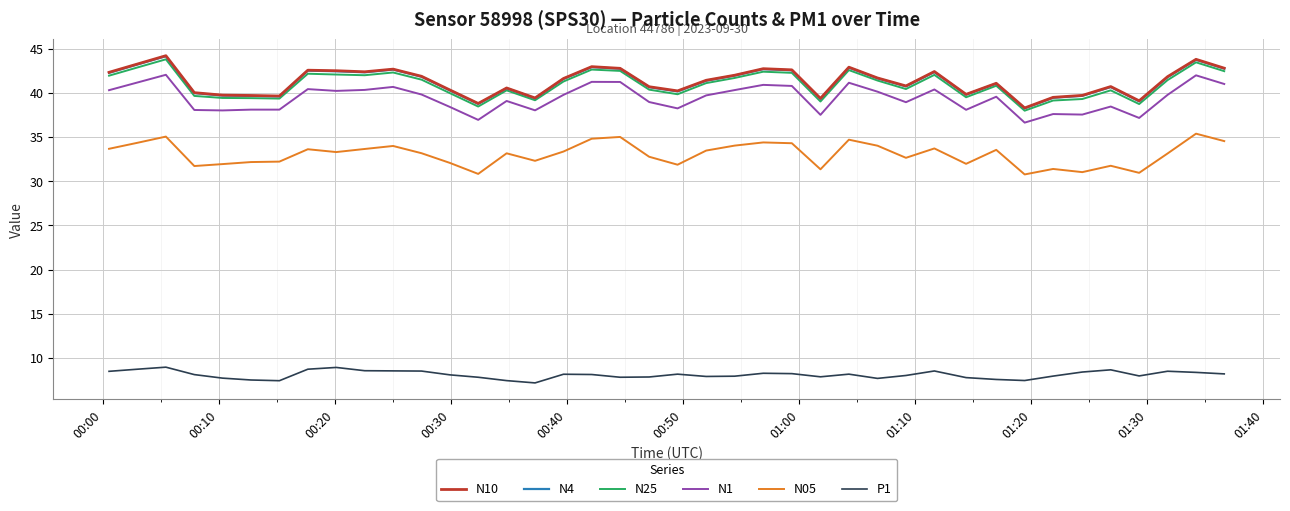

What is the highest value of the N4 series?

44.1